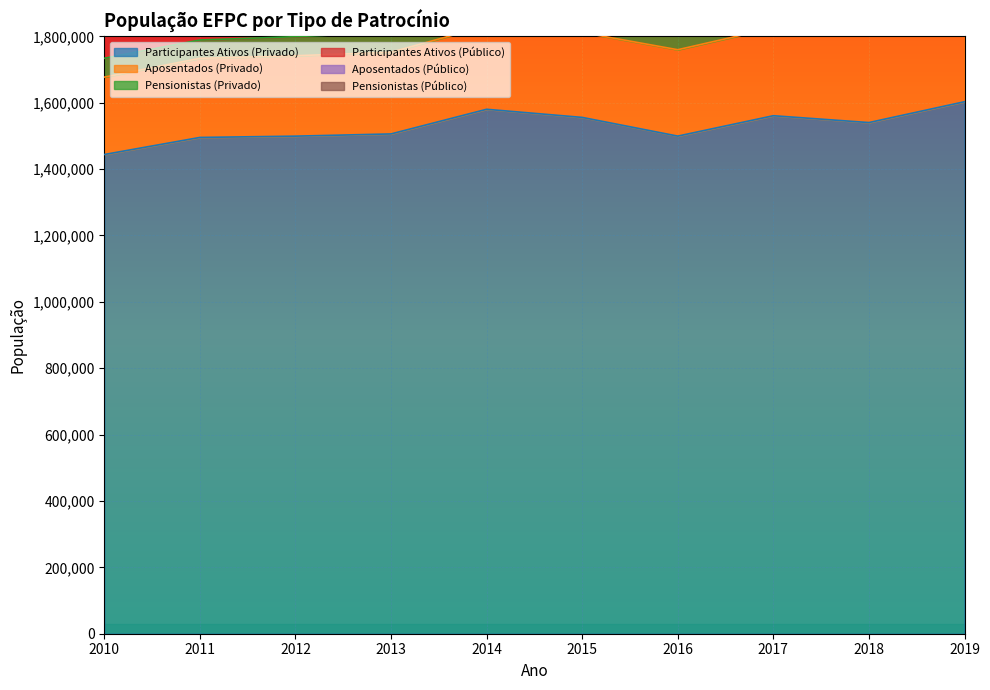

Reading left to right, extract all data points from this chart.

Participantes Ativos (Privado): 2010=1443849	2011=1495272	2012=1499158	2013=1505857	2014=1580093	2015=1555640	2016=1499295	2017=1560696	2018=1540086	2019=1602878
Aposentados (Privado): 2010=233197	2011=238283	2012=242194	2013=246129	2014=251597	2015=255777	2016=260271	2017=264786	2018=270277	2019=273091
Pensionistas (Privado): 2010=56712	2011=55348	2012=57560	2013=60202	2014=58350	2015=61541	2016=62870	2017=63644	2018=65243	2019=64885
Participantes Ativos (Público): 2010=724650	2011=769978	2012=785454	2013=744278	2014=752954	2015=755583	2016=744902	2017=737032	2018=748032	2019=752776
Aposentados (Público): 2010=273988	2011=277982	2012=284137	2013=294101	2014=306018	2015=318409	2016=335651	2017=359638	2018=362359	2019=367965
Pensionistas (Público): 2010=103911	2011=105002	2012=106190	2013=109118	2014=113074	2015=109864	2016=112747	2017=114831	2018=116632	2019=115667